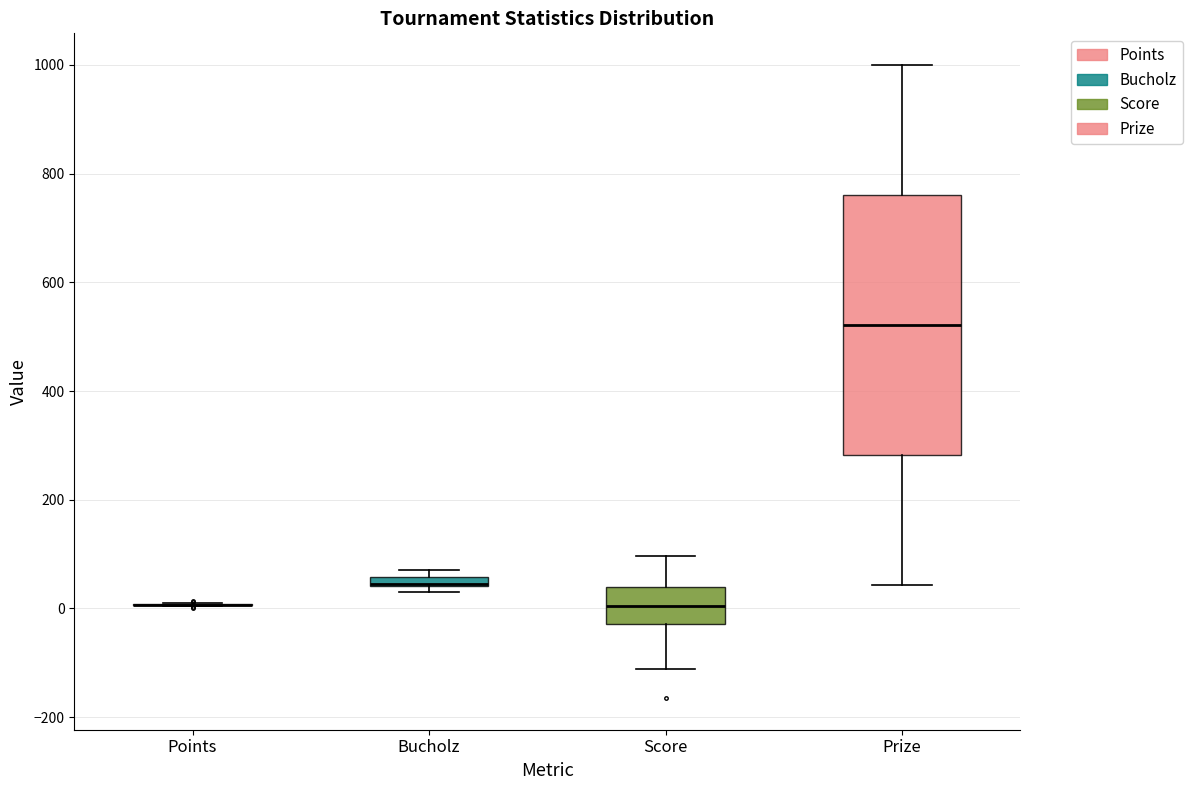

Which box is the tallest, from its lower edge to its upper edge?

Prize